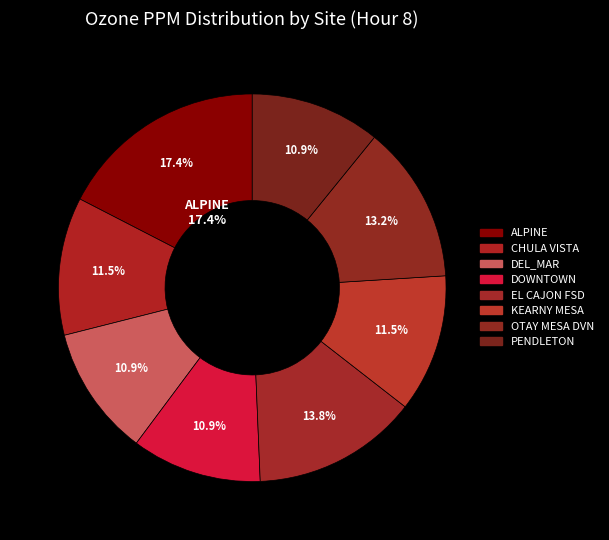

To the nearest percent, what is the difference between the OTAY MESA DVN and PENDLETON slice percentages?

2%